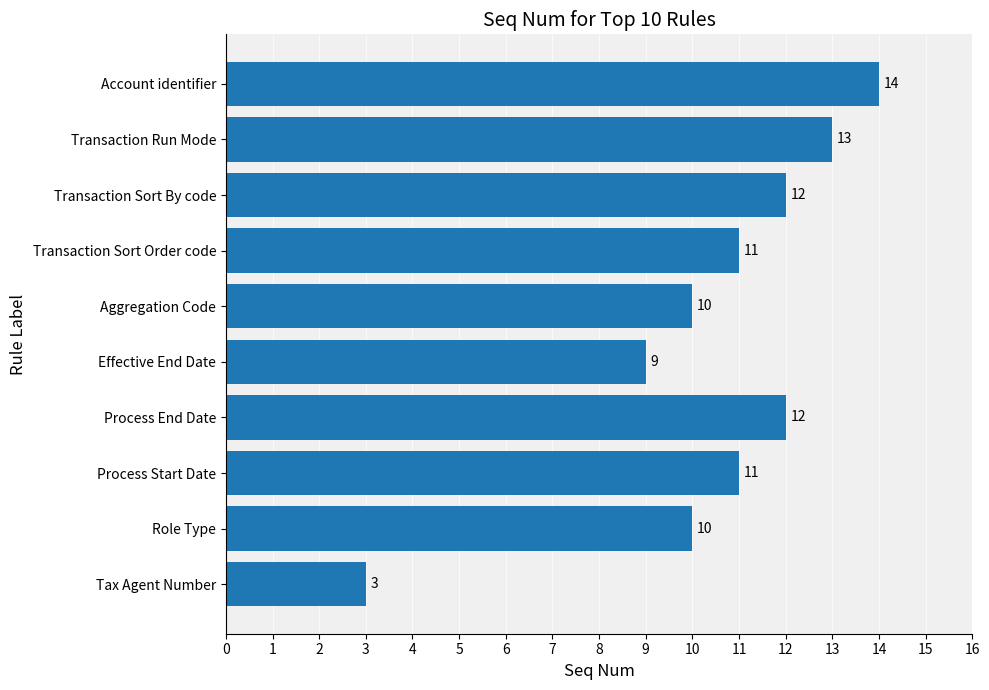

What is the sum of all values?

105